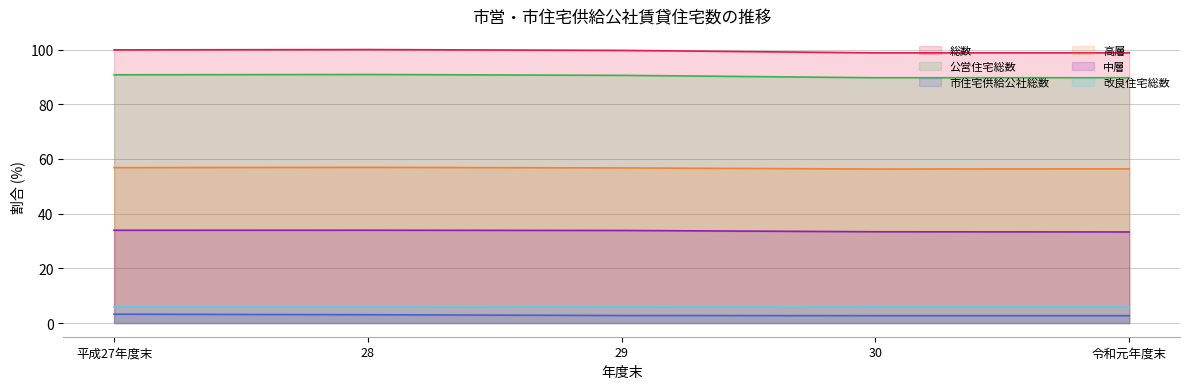

Does the chart have visible grid lines?

Yes